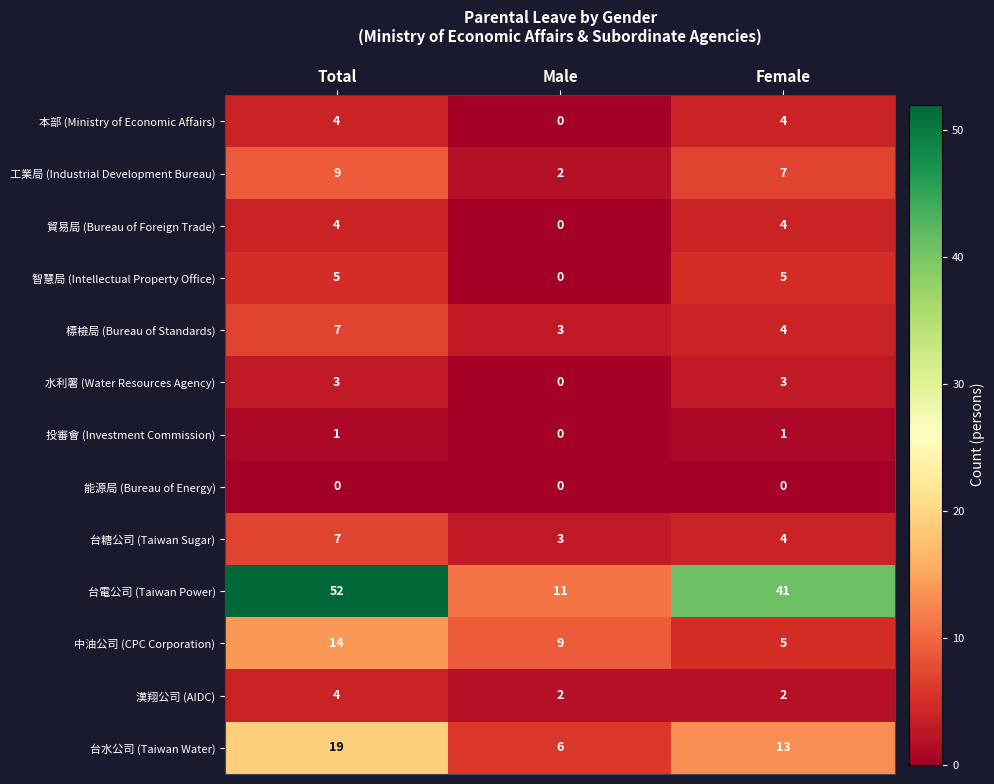

The 台水公司 (Taiwan Water) series shows 8 at Male. True or false?

False